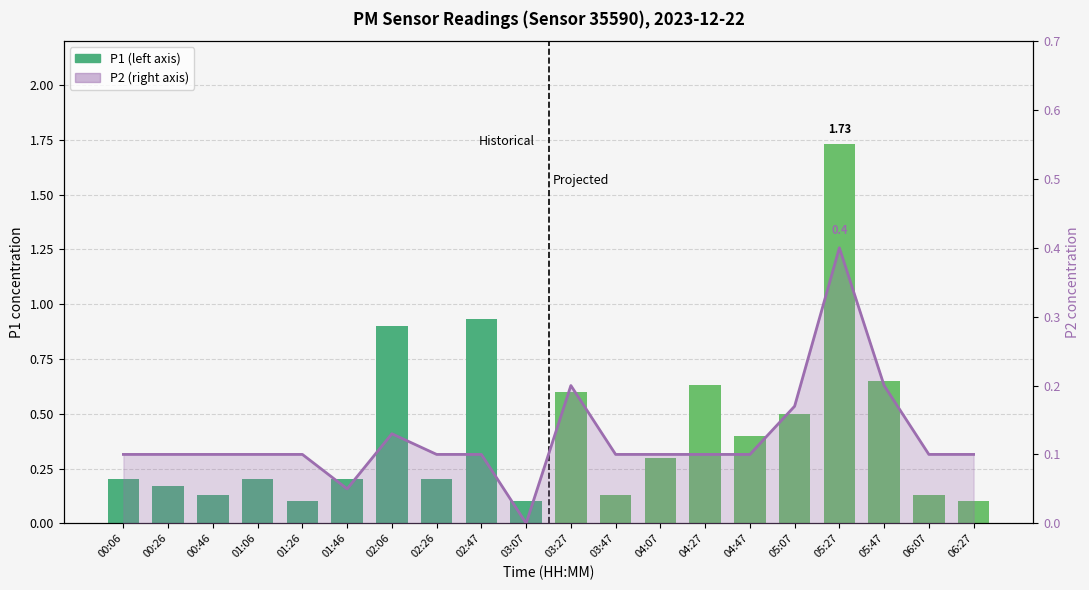

Rank the categories by P2 (right axis) value from highest to lowest.

05:27, 03:27, 05:47, 05:07, 02:06, 00:06, 00:26, 00:46, 01:06, 01:26, 02:26, 02:47, 03:47, 04:07, 04:27, 04:47, 06:07, 06:27, 01:46, 03:07